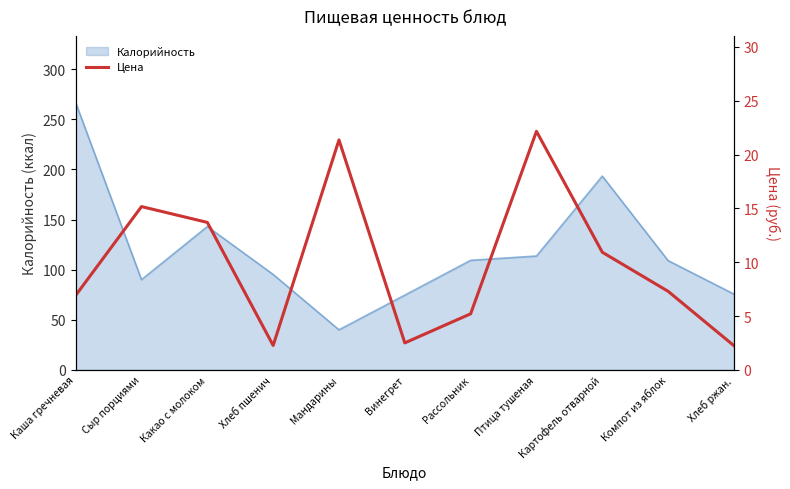

What is the approximate value of Калорийность at Каша гречневая?

266.5